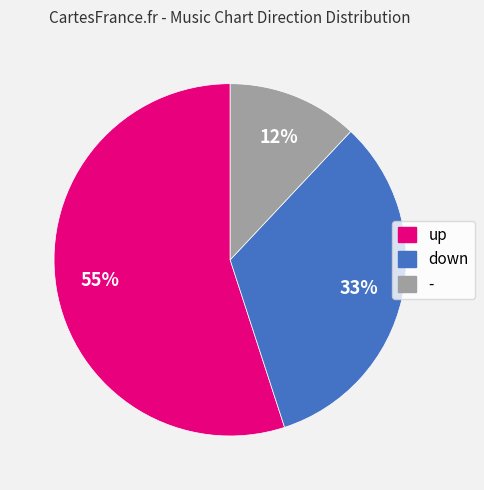

Rank the categories by value from lowest to highest.

-, down, up